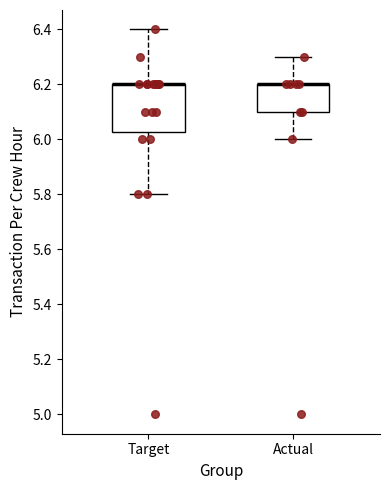

Comparing the boxes themselves (not the whiskers), which one is the tallest?

Target